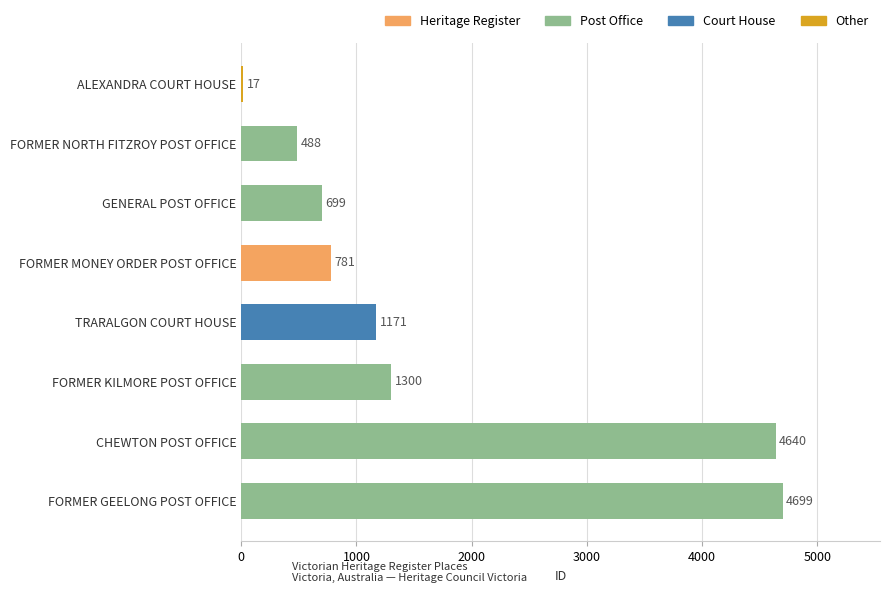

Where is the data nearest to the value 2358?

FORMER KILMORE POST OFFICE